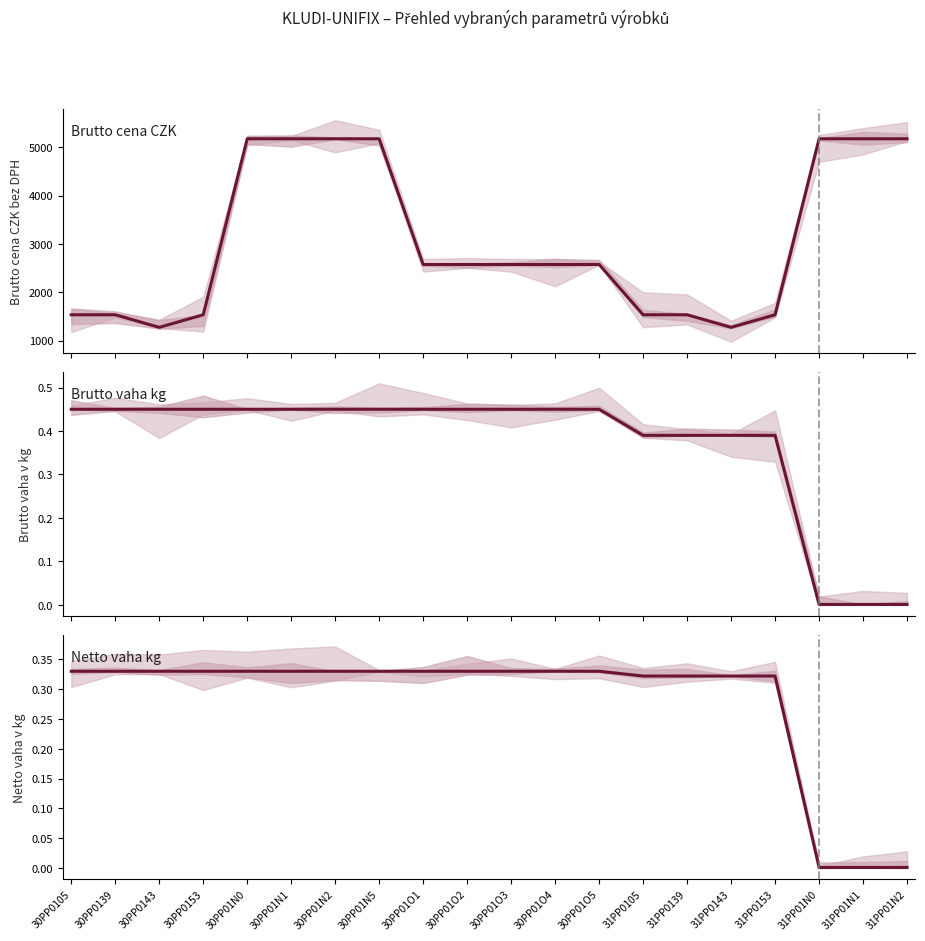

What is the sum of all Brutto vaha kg values?

7.4